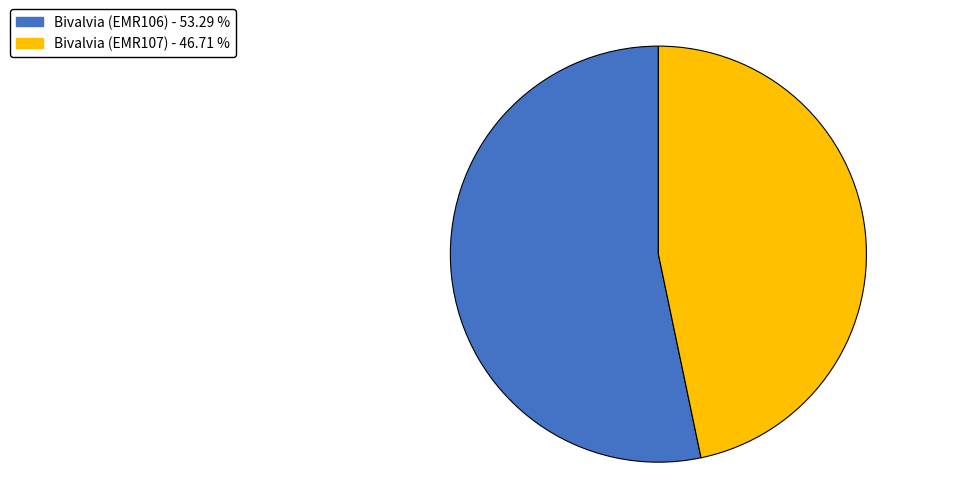

Which slice is the smallest?

Bivalvia (EMR107)